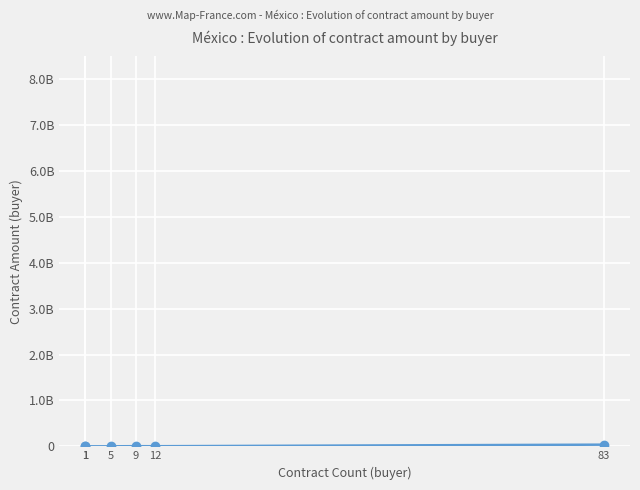

At which label does the data first exceed 1952118?

9